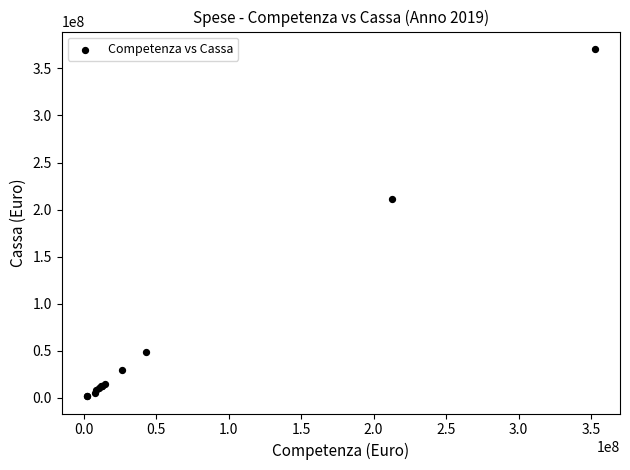

What Y value in the scatter plot is closest to 186253382?

211332536.8